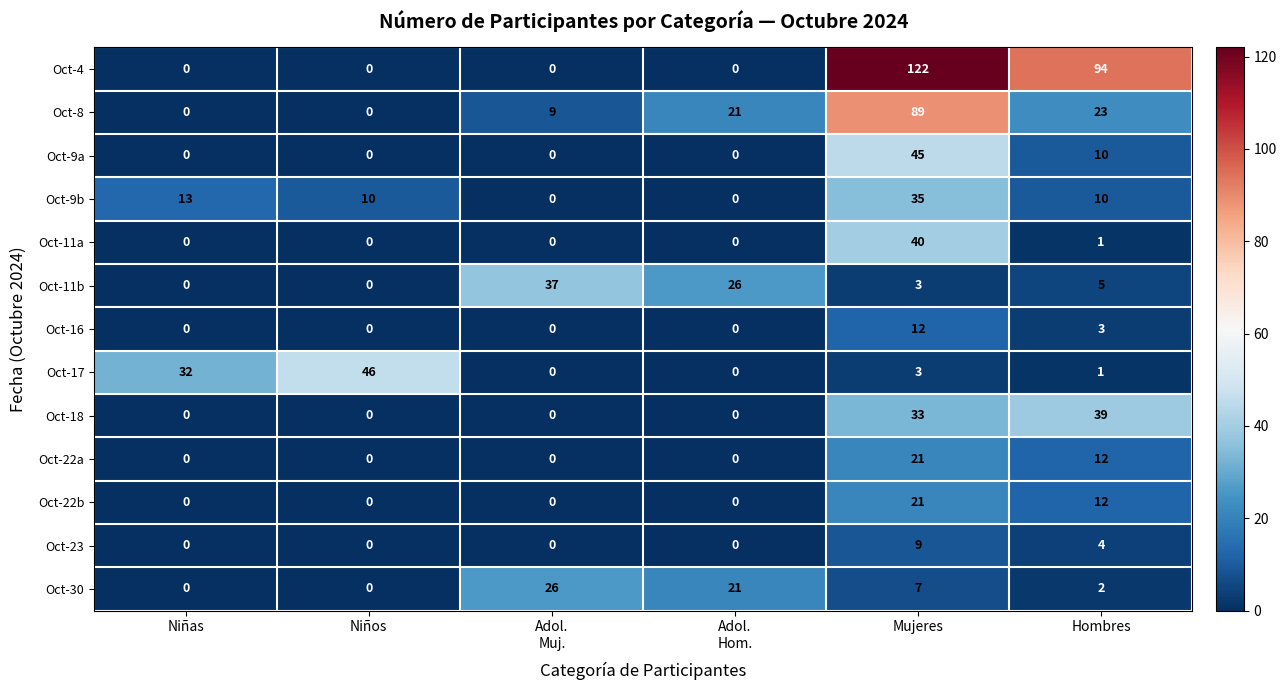

What is the total value across all series at Adol.
Muj.?

72